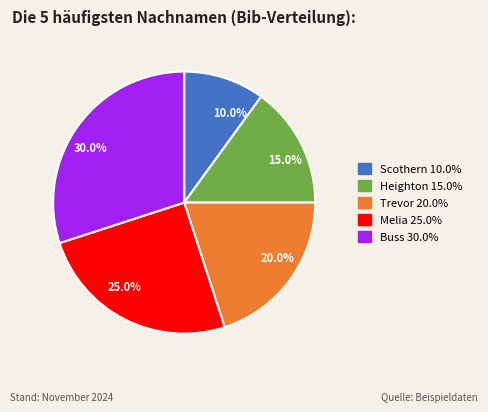

What percentage is NOT represented by 10.0%?

90.0%